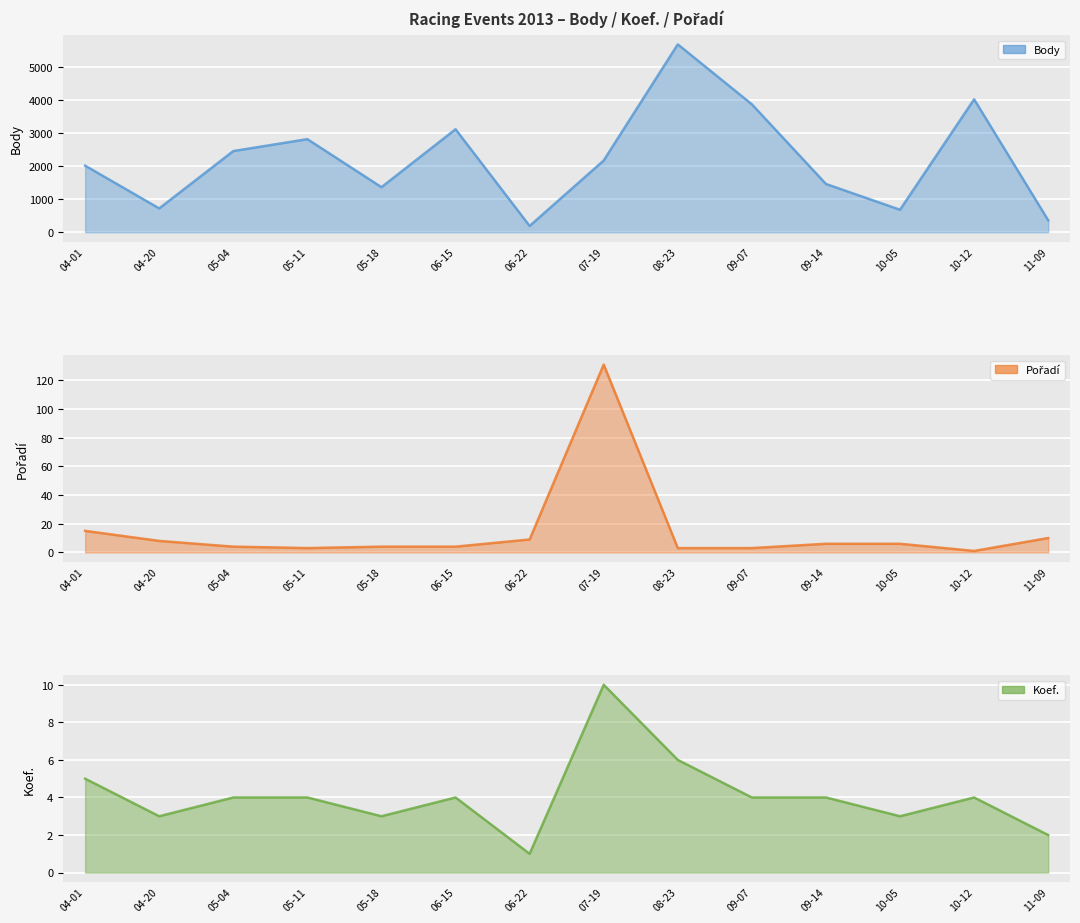

In Body, how many points are lower than both neighbors (excluding endpoints)?

4